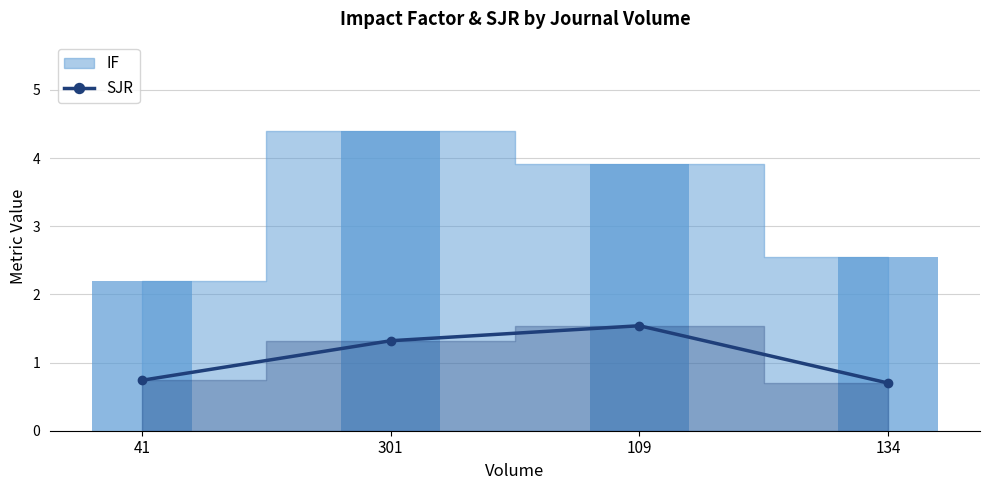

Rank the categories by value from highest to lowest.

109, 301, 41, 134